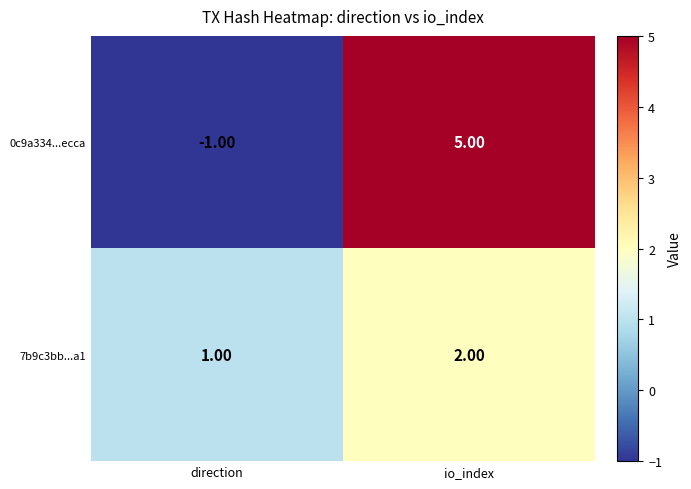

What is the difference between the highest and lowest values at io_index?

3